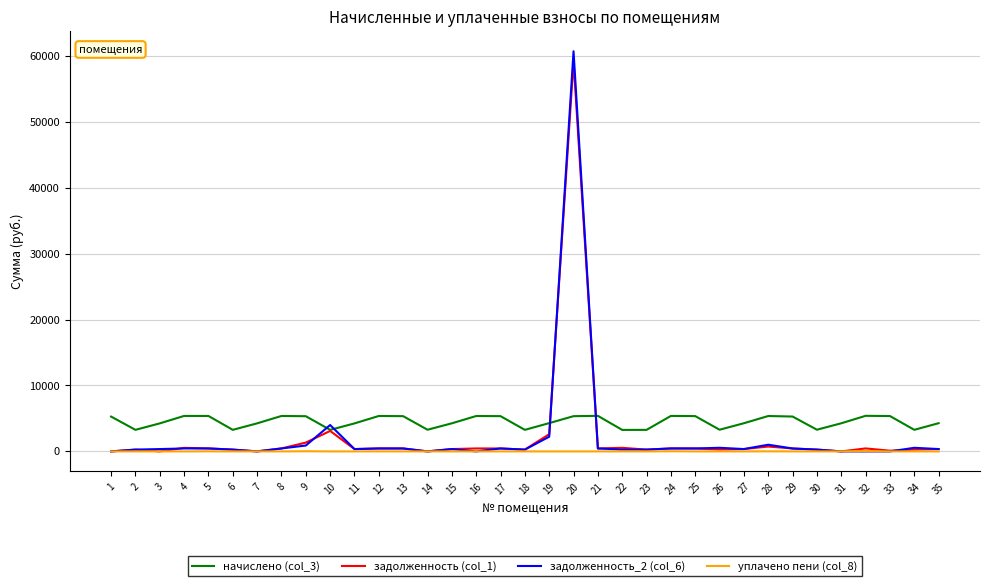

Is the value of начислено (col_3) at 21 greater than the value of уплачено пени (col_8) at 1?

Yes